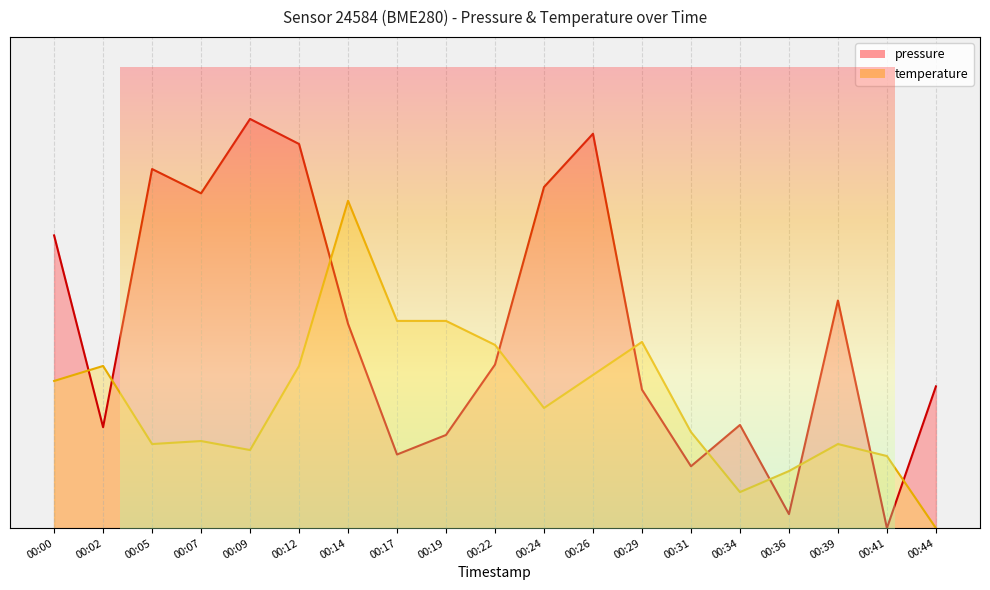

The value of temperature at 00:02 is 23.3. True or false?

False